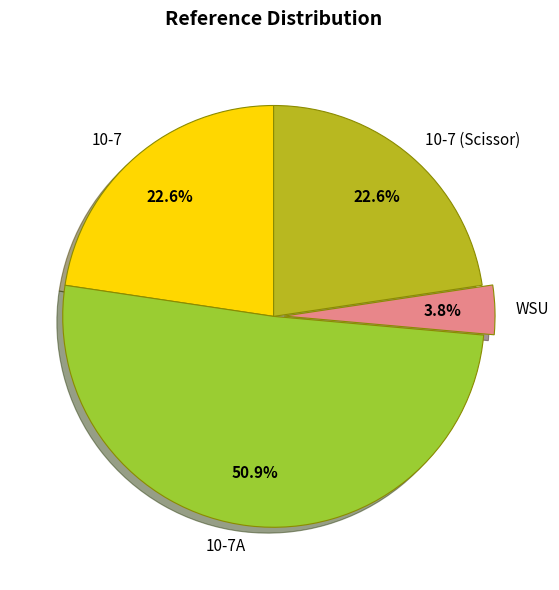

To the nearest percent, what is the difference between the largest and smallest slice percentages?

47%